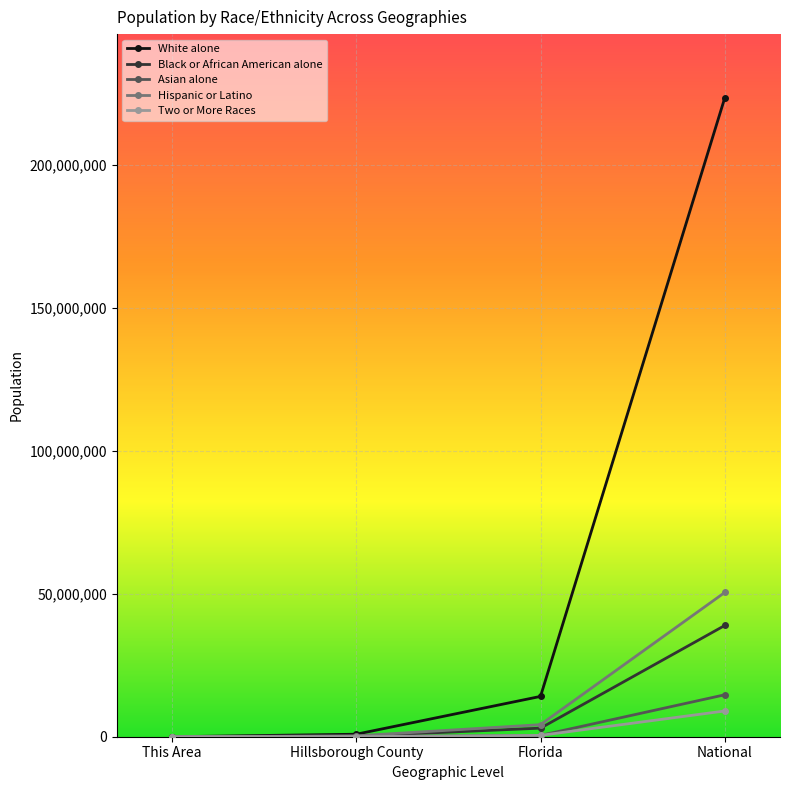

At how many categories does at least one series exceed 87253181?

1